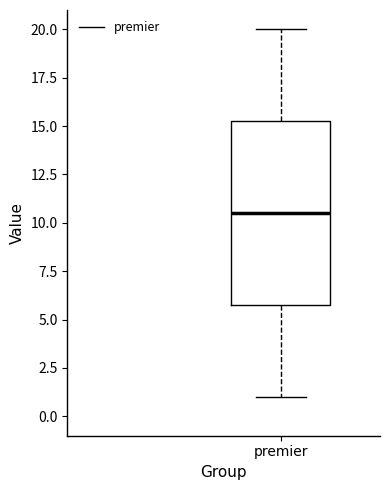

Where is the lower edge of the box for premier on the y-axis? The values are not printed on the chart, so give them approximately, as read against the axis.

6.0